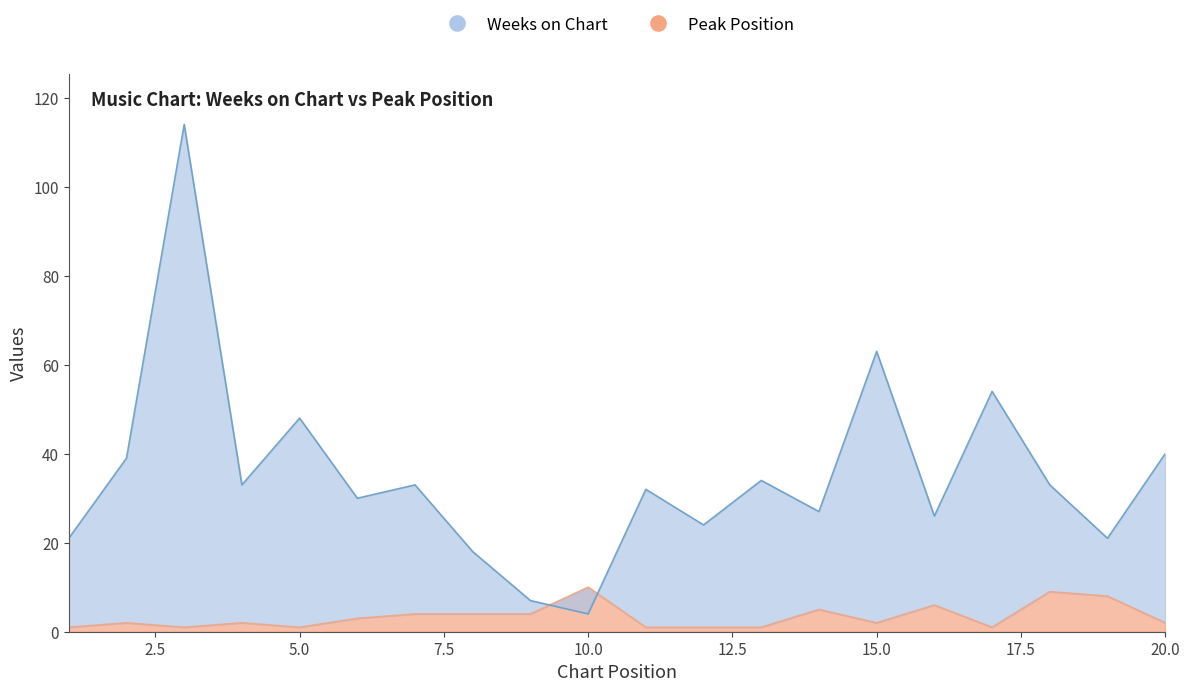

Between 3 and 15, which is larger?

3